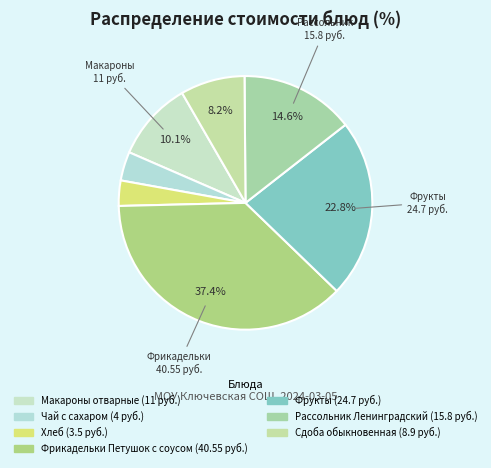

How many slices are in this pie chart?

7